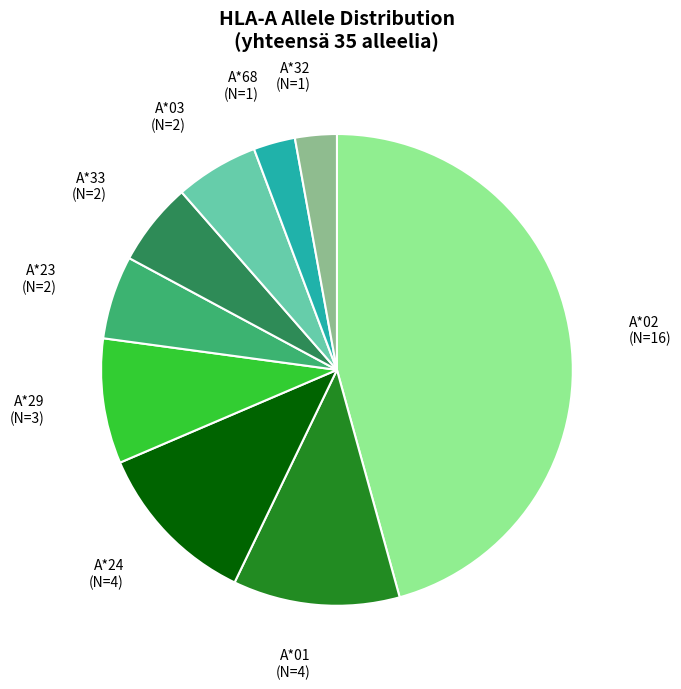

Is A*32 (N=1) the majority of the pie?

No